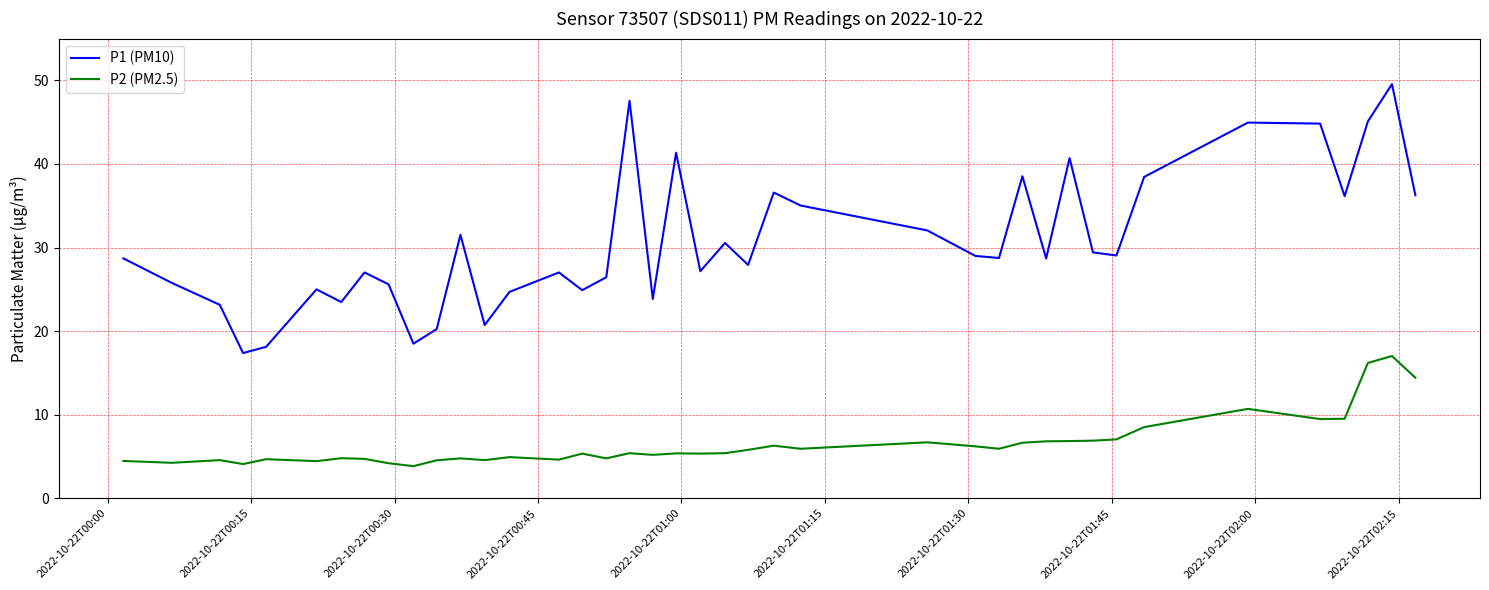

In P1 (PM10), how many points are higher than both neighbors (excluding endpoints)?

12